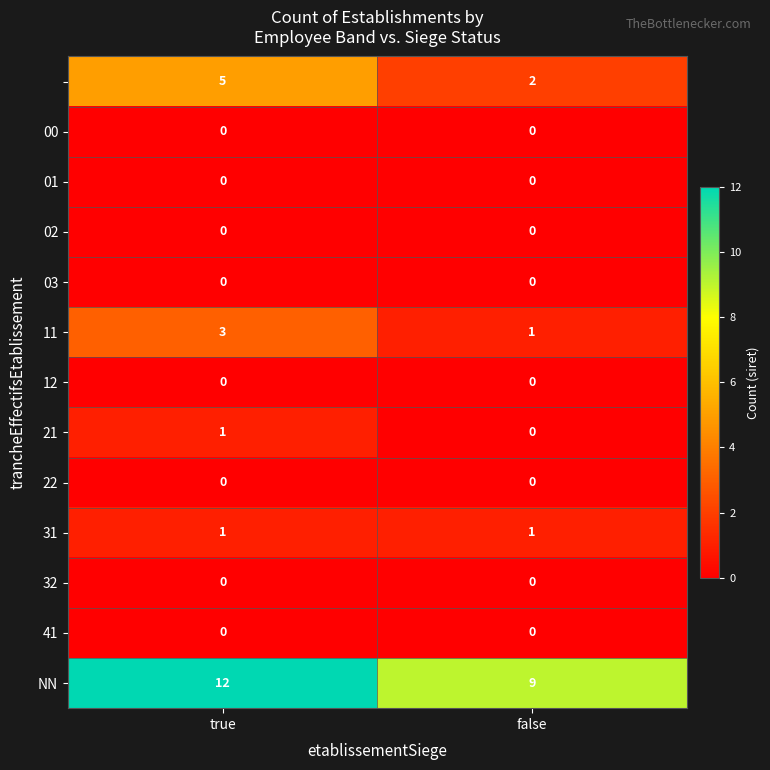

What is the difference between the highest and lowest values at true?

12